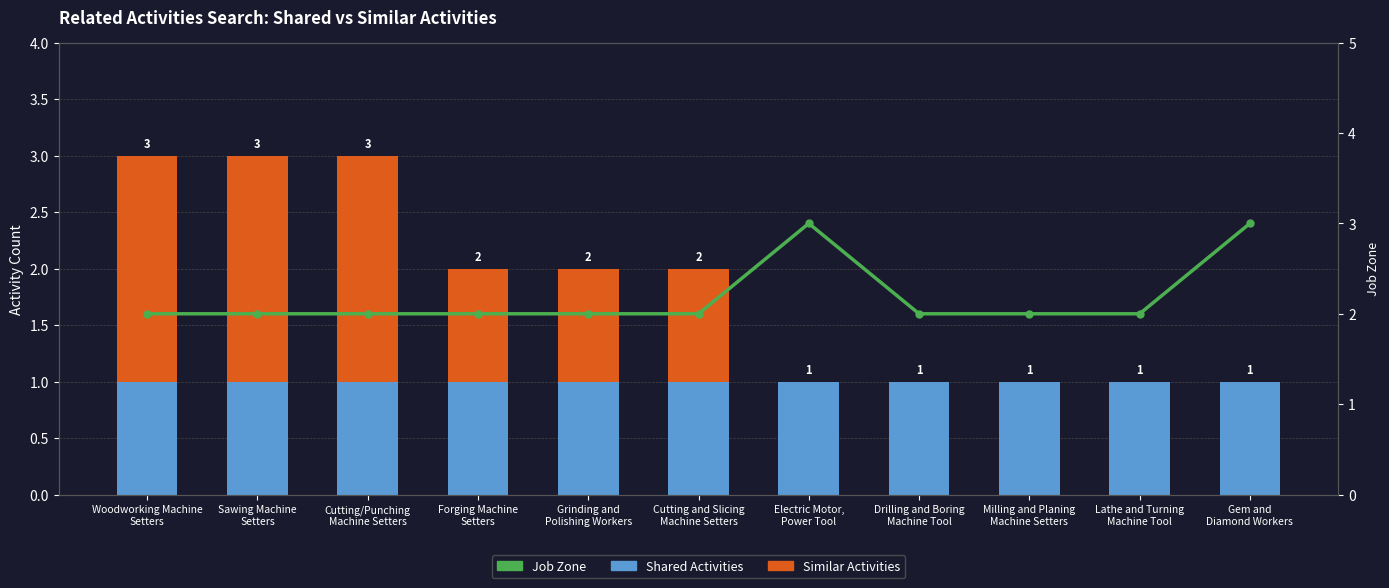

What is the label of the 10th bar from the right?

Sawing Machine
Setters